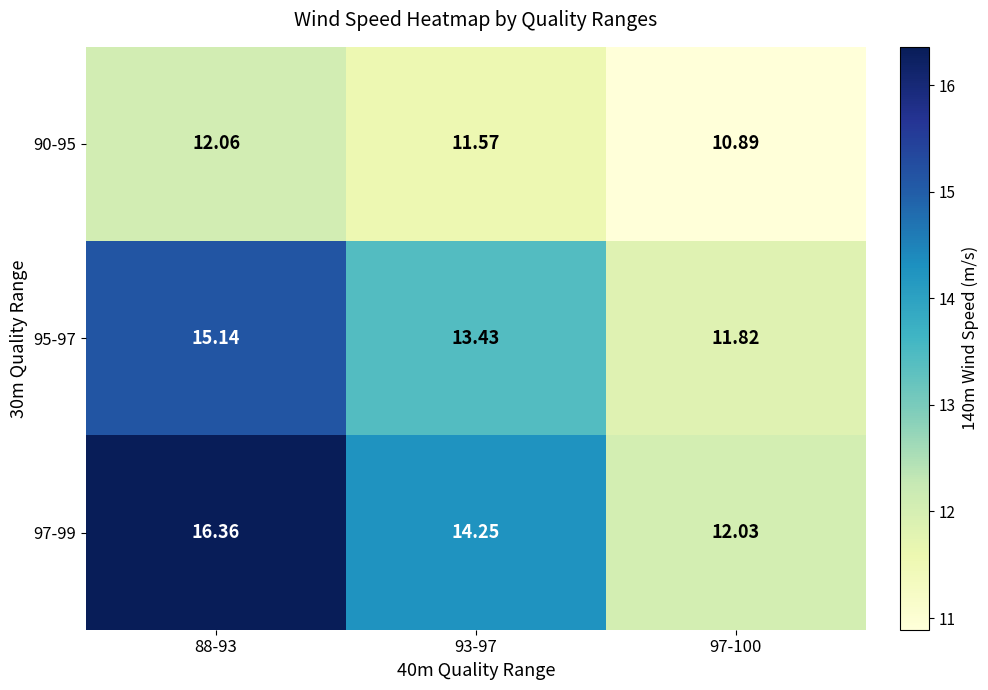

Is the value of 97-99 at 93-97 greater than the value of 95-97 at 93-97?

Yes